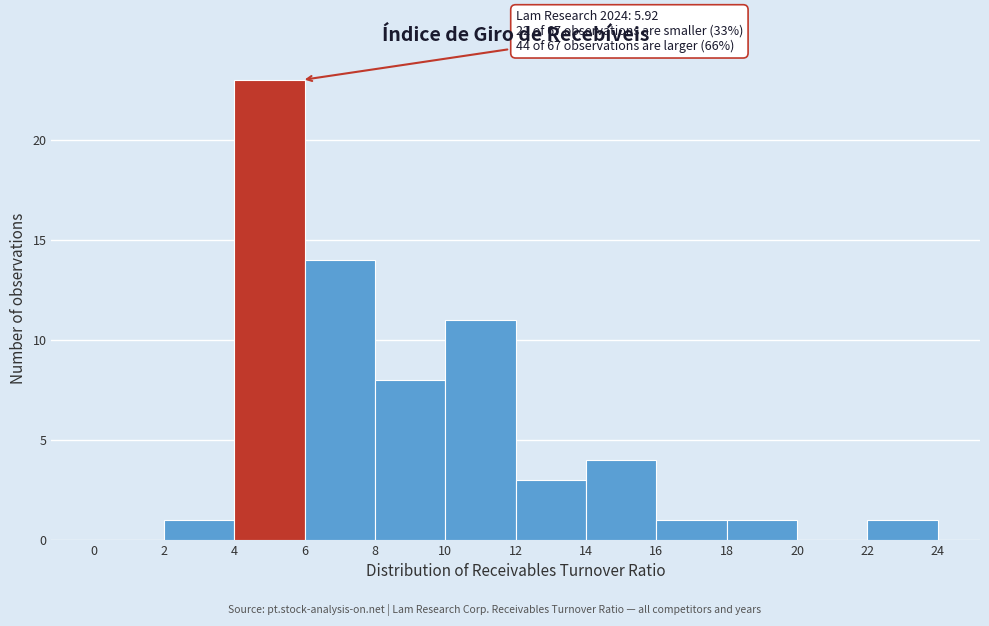

Which range on the x-axis has the tallest bar?

4 to 6